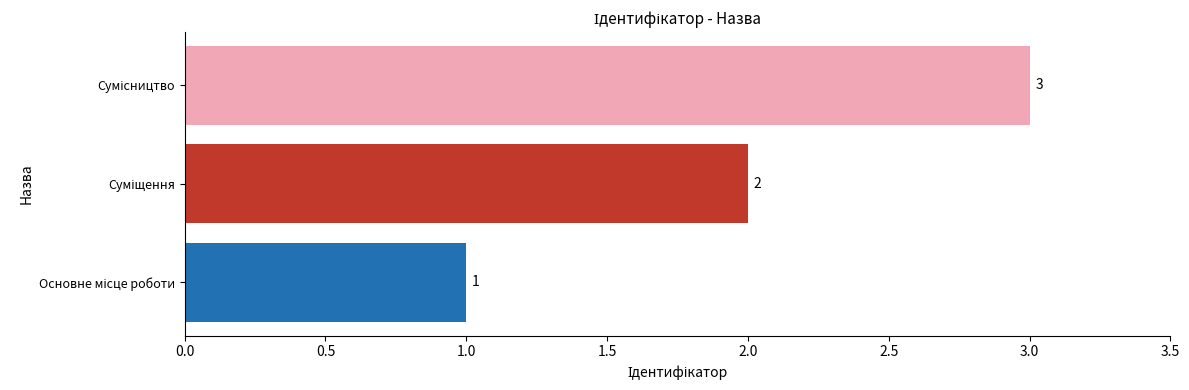

What is the maximum value shown in the chart?

3